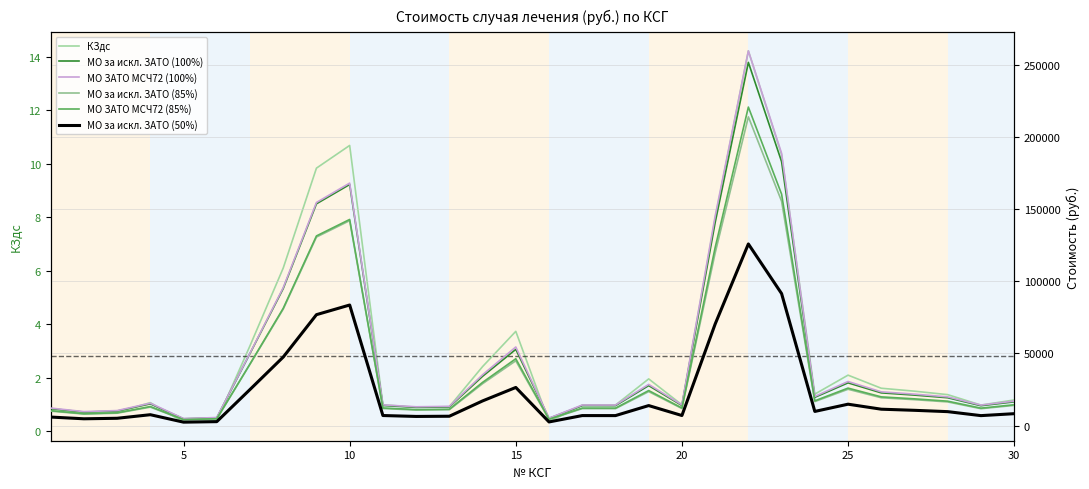

Between 10 and 29, which series saw the biggest shift?

МО ЗАТО МСЧ72 (100%)